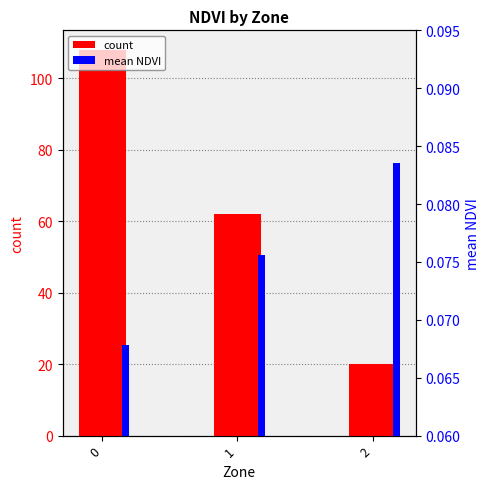

Which series has the largest total across all categories?

count